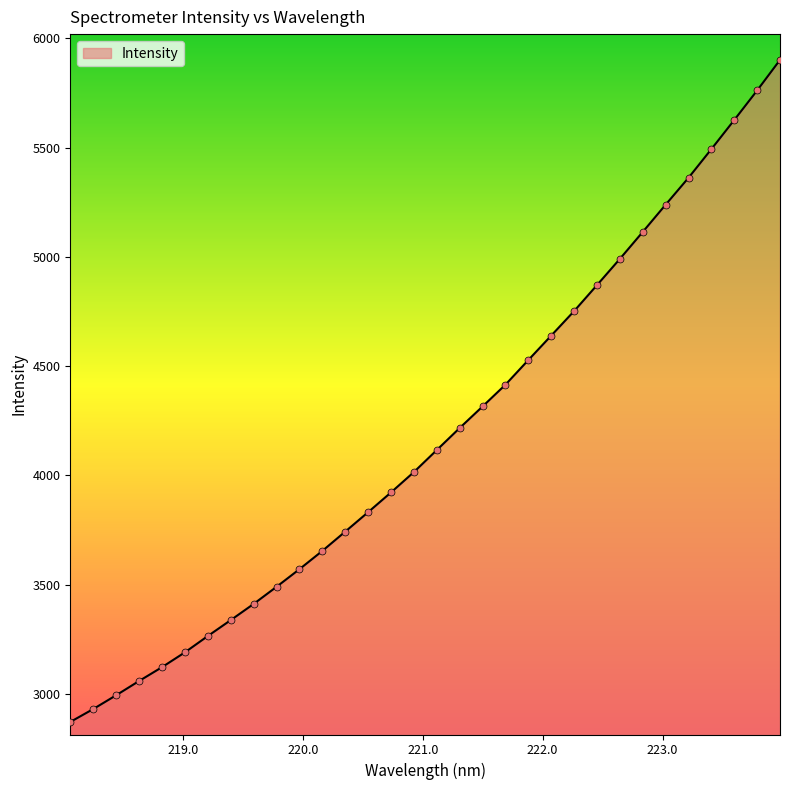

What is the smallest value displayed?

2871.4